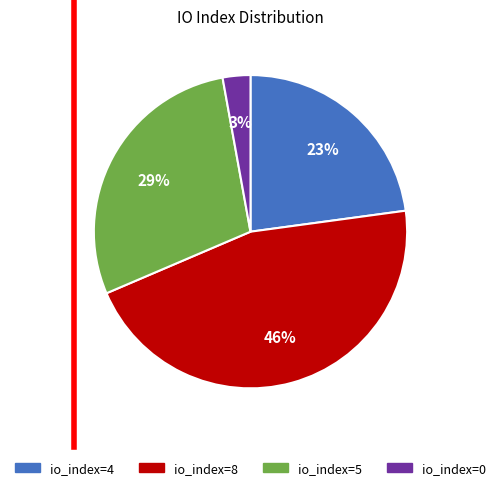

Is the sum of io_index=4 and io_index=8 greater than half?

Yes